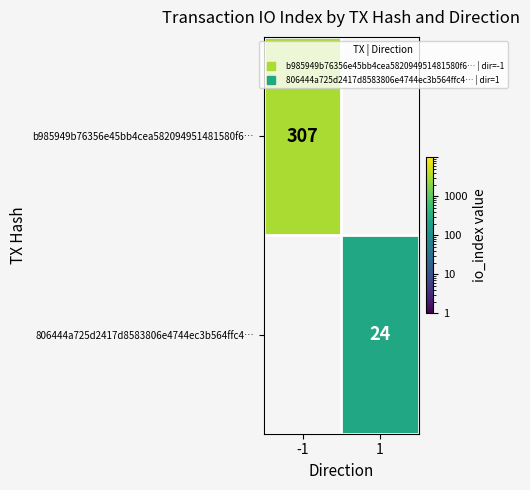

What is the sum of the b985949b76356e45bb4cea582094951481580f6… values at -1 and 1?

307